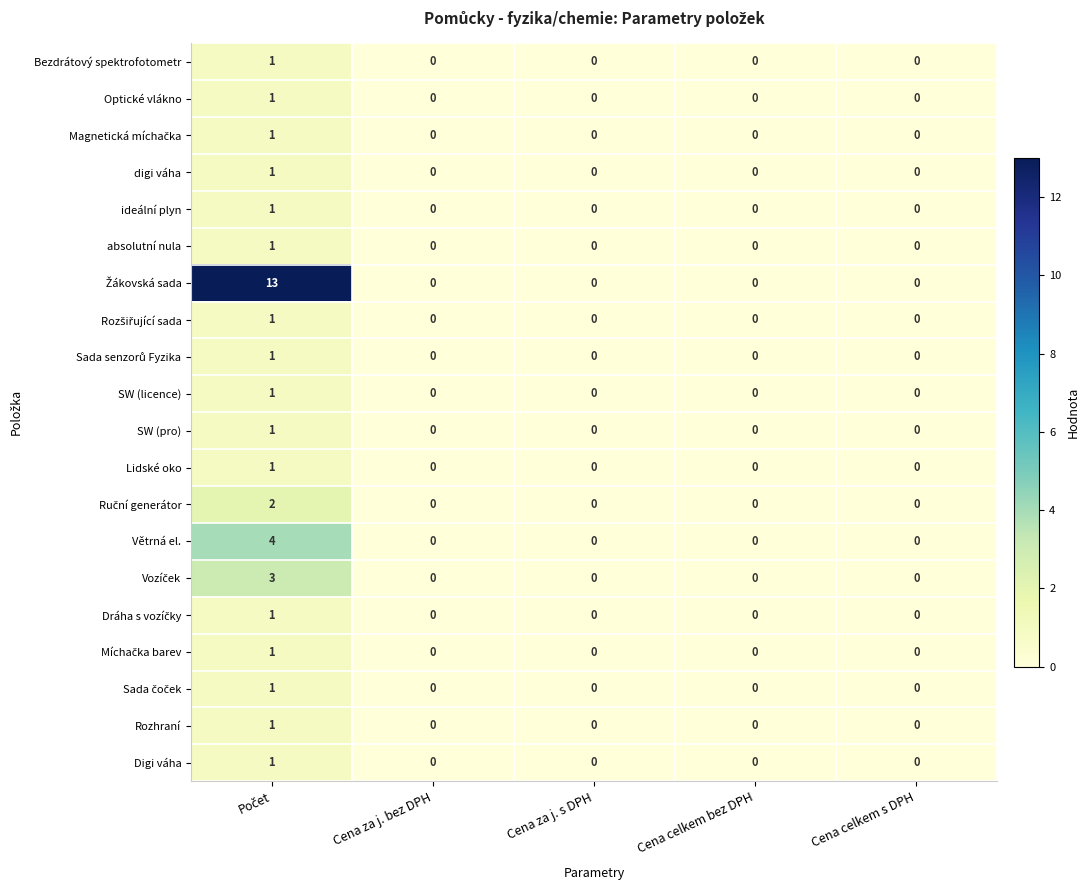

True or false: Bezdrátový spektrofotometr has a value of 1 at Cena za j. s DPH.

False